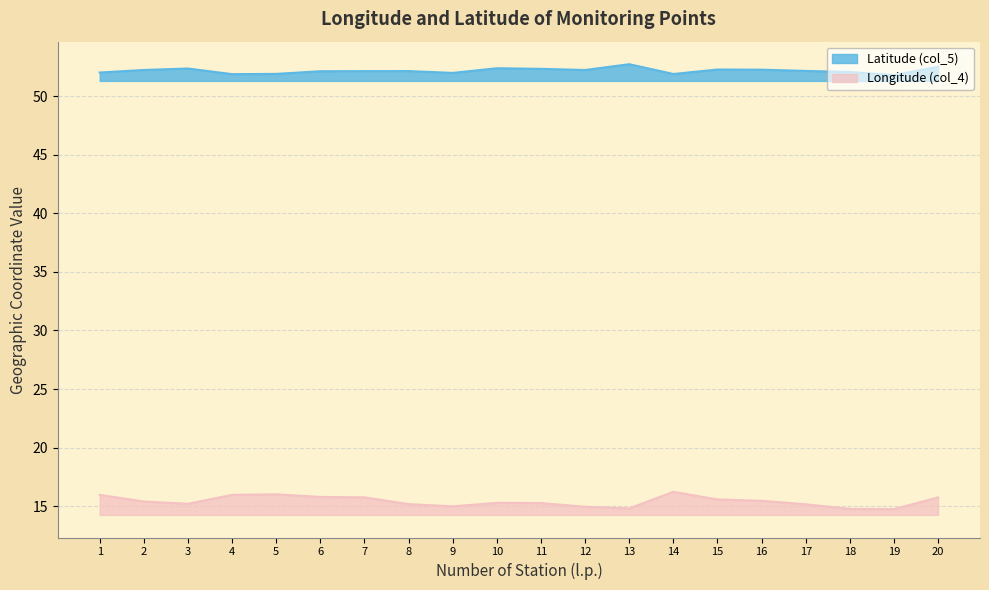

What are all the series names shown in the legend?

Latitude (col_5), Longitude (col_4)